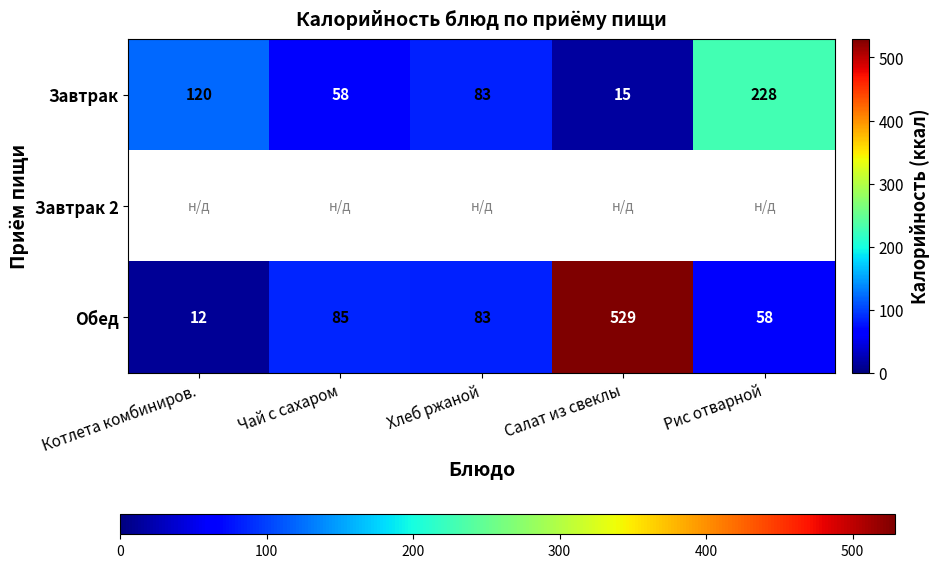

At which label is Завтрак closest to 121?

Котлета комбиниров.